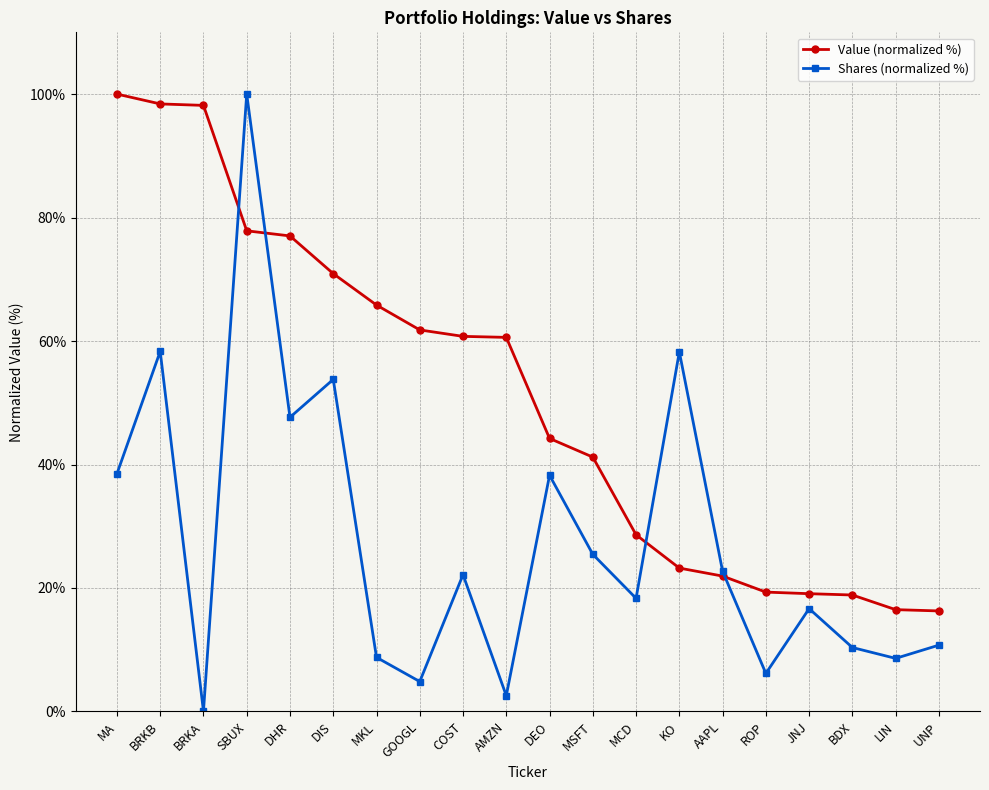

Read the Shares (normalized %) value at AMZN.

2.6